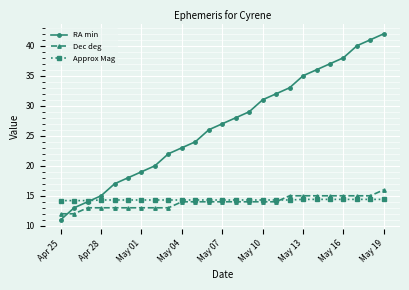

Does the chart have visible grid lines?

Yes